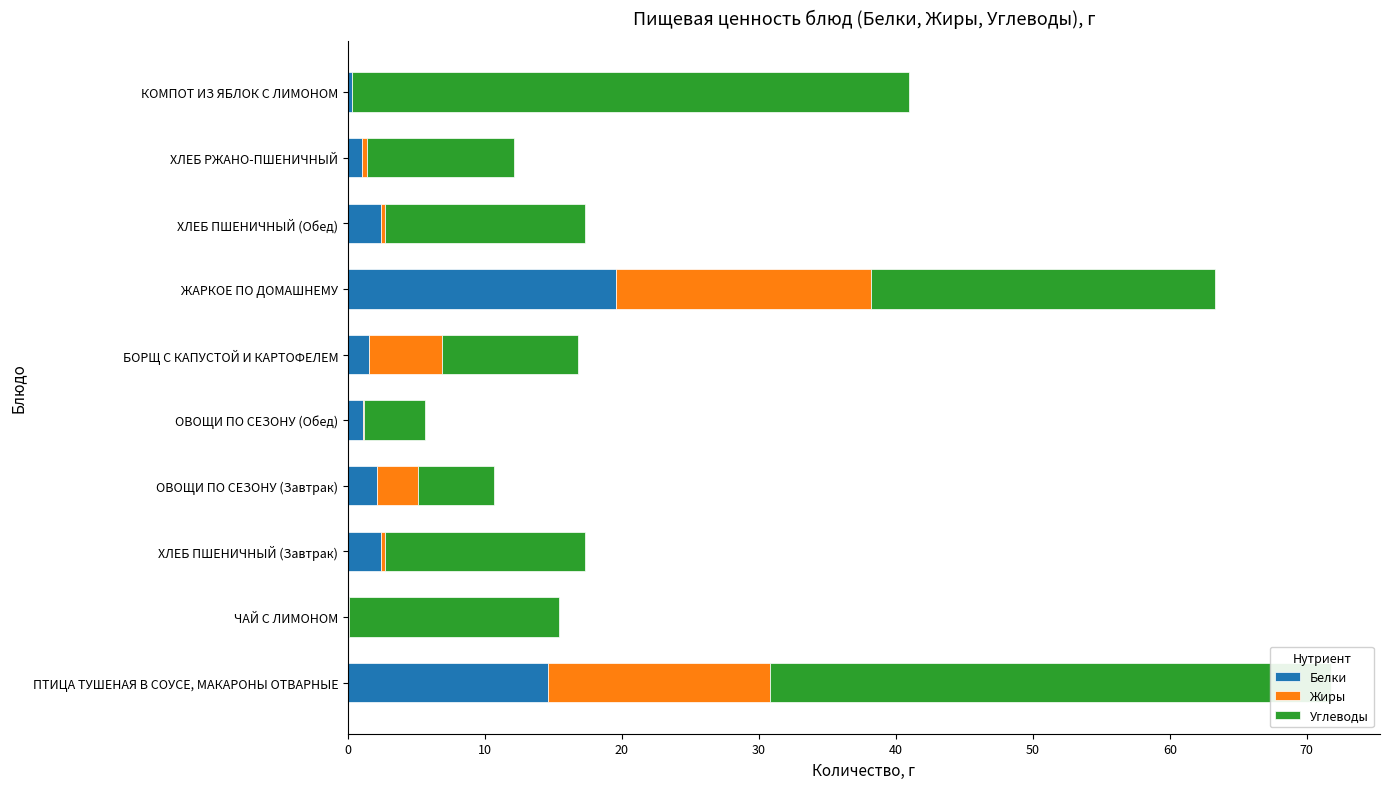

At how many categories does at least one series exceed 12?

6